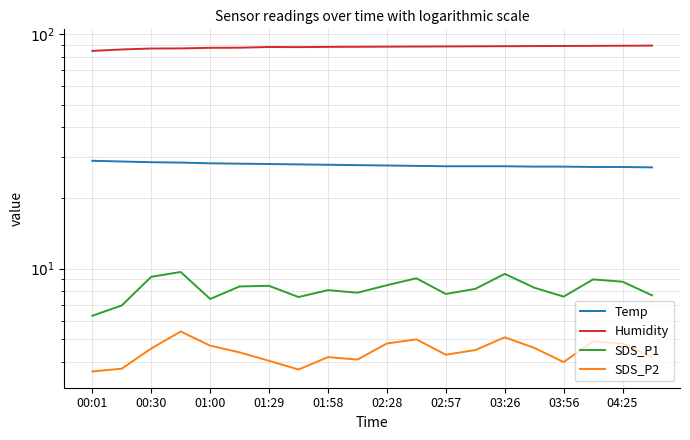

What position from the right is 15?

5